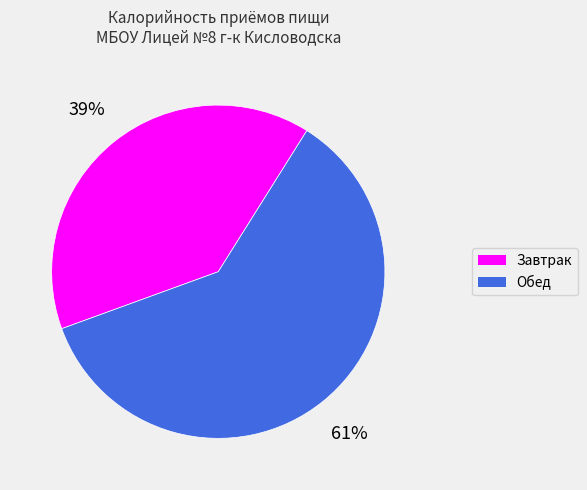

How many segments does this pie chart have?

2